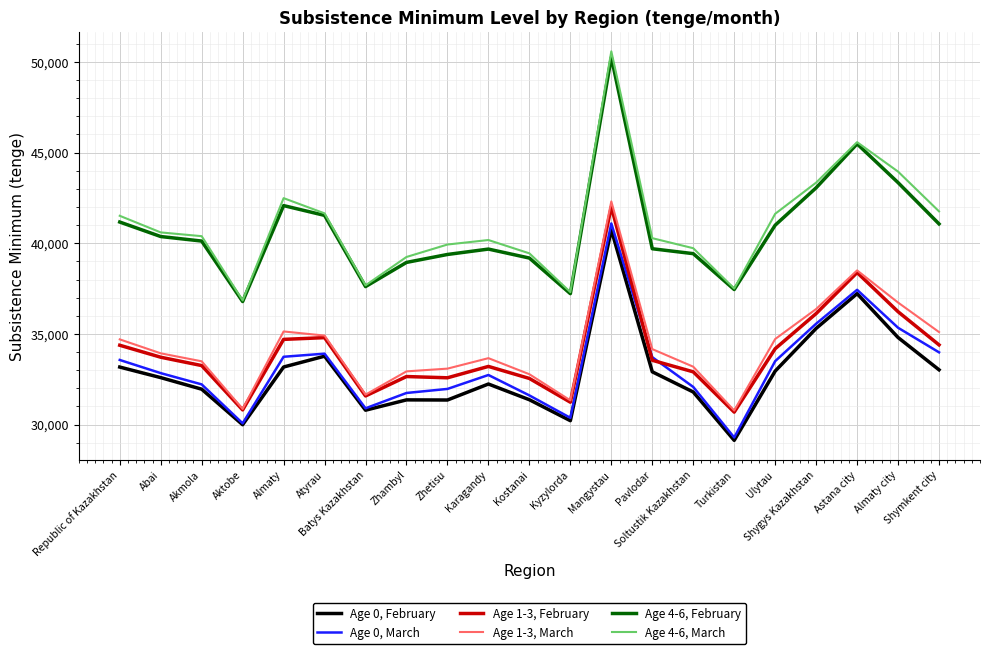

What is the maximum value for Age 0, March?

41089